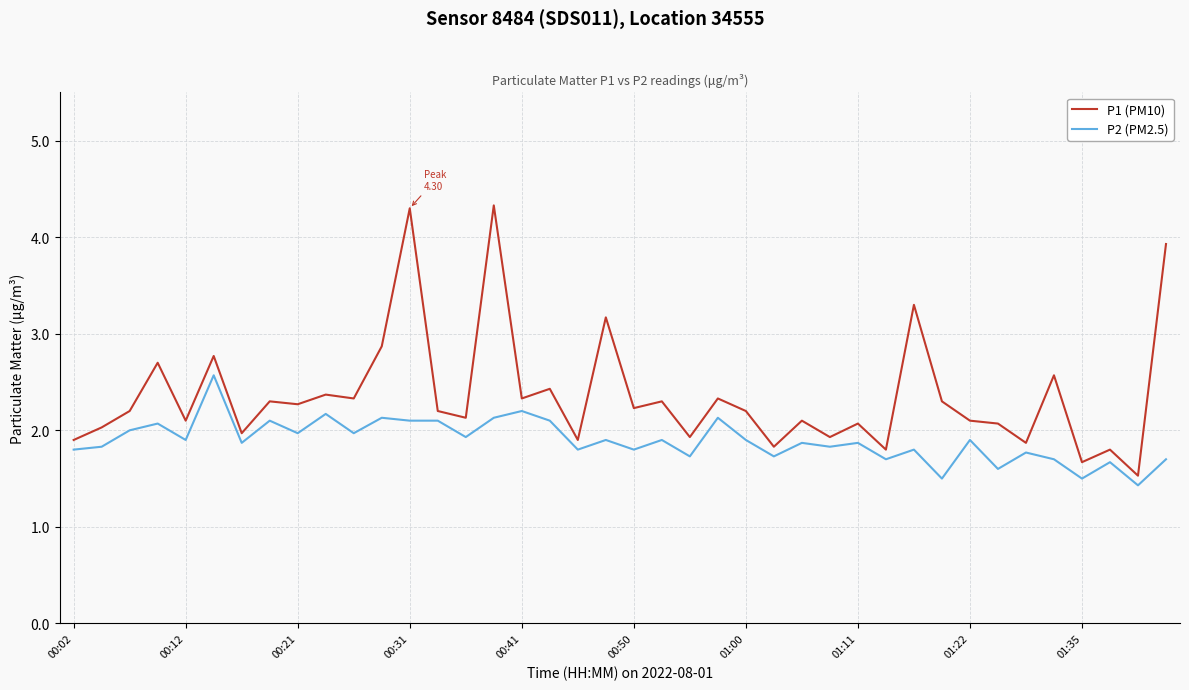

List the series in order of their peak value, lowest first.

P2 (PM2.5), P1 (PM10)